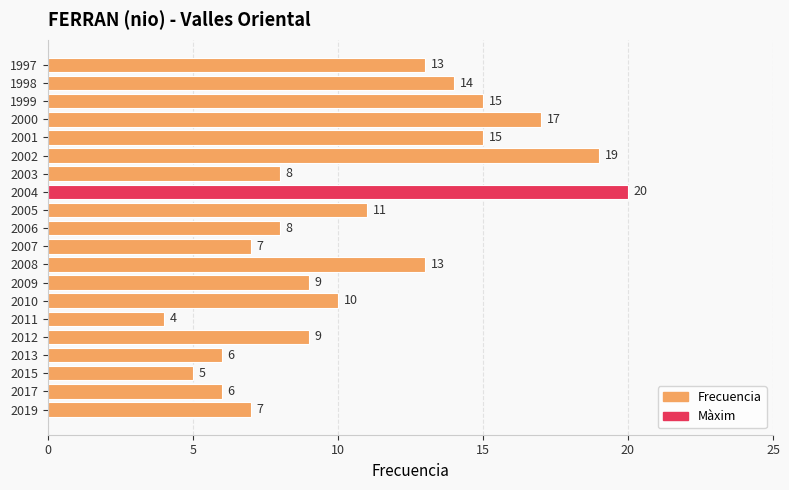

What value does the data have at 2010, to the nearest 10?

10